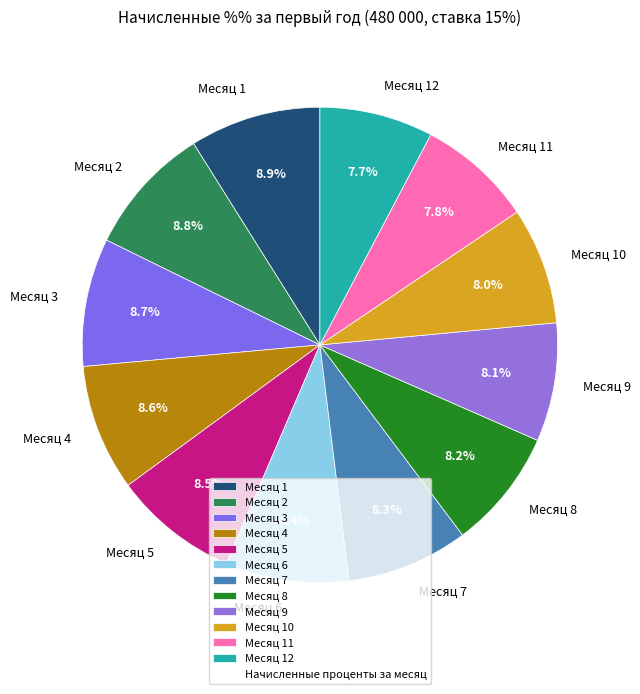

What portion of the pie excludes Месяц 3?

91.3%